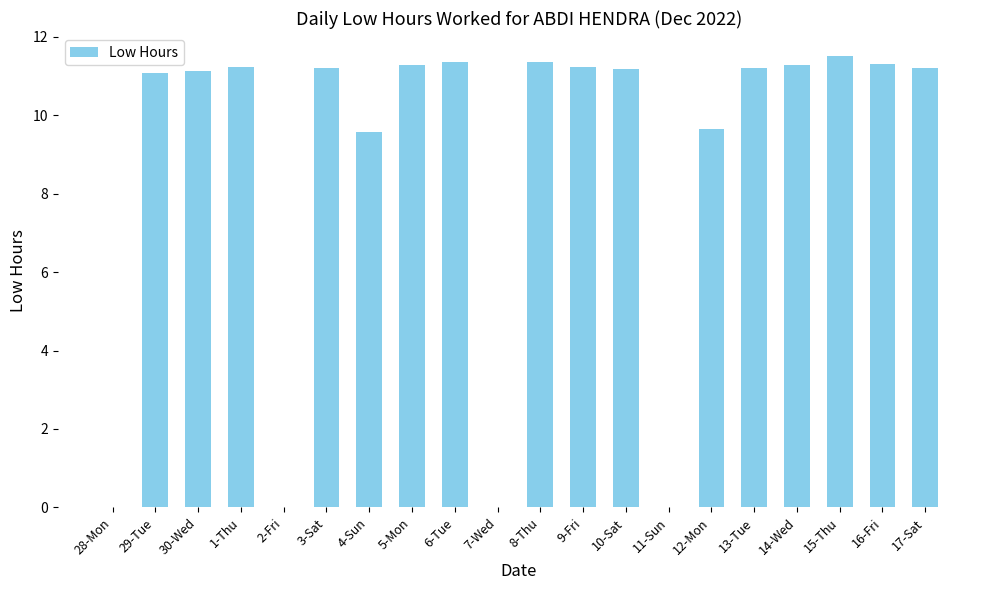

What is the change in value from 28-Mon to 1-Thu?

+11.2